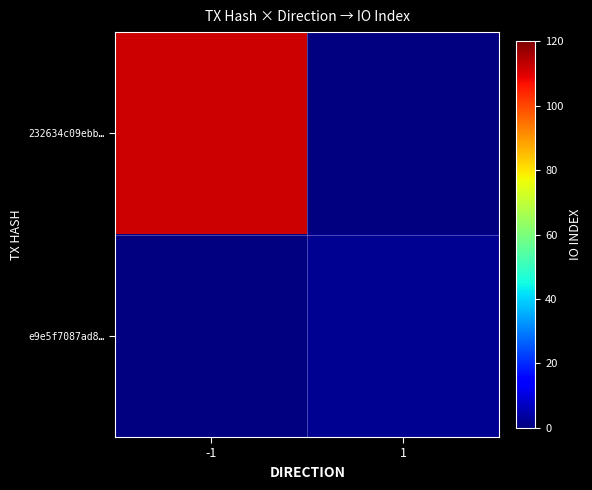

Which category has the highest value across all series?

-1